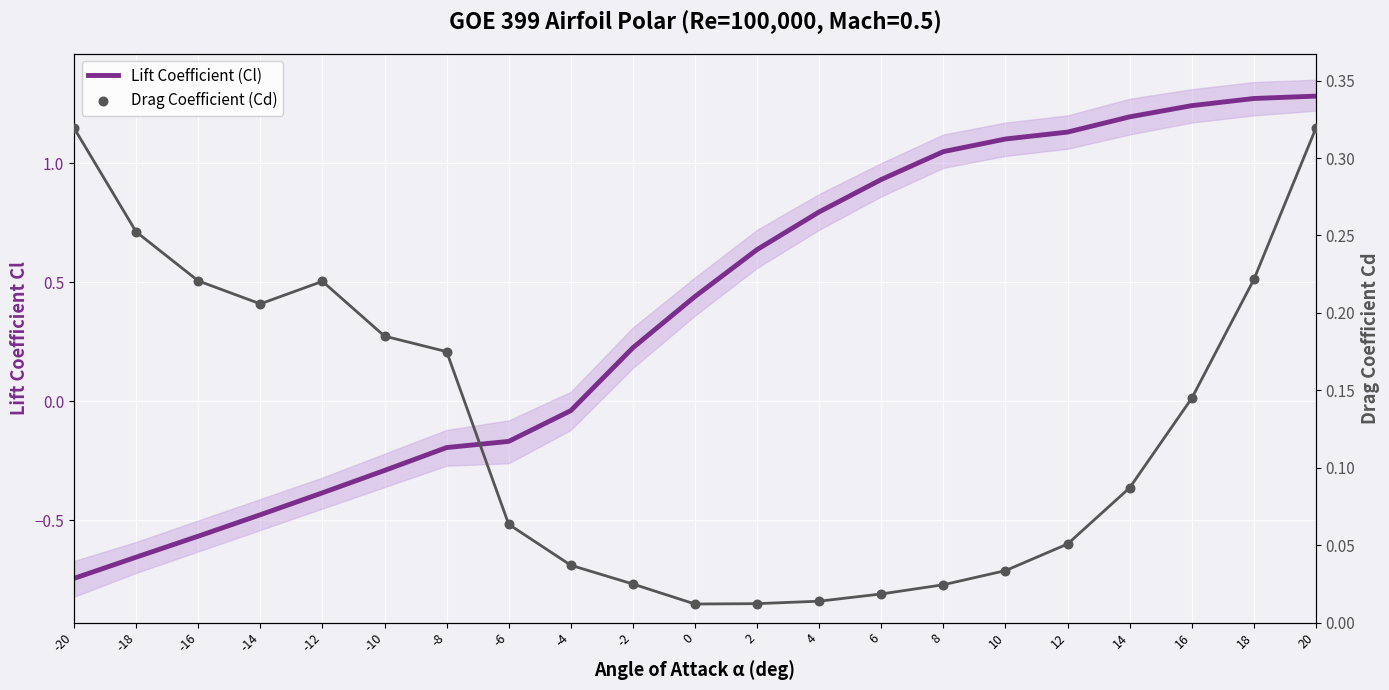

At how many categories does at least one series exceed 0?

21